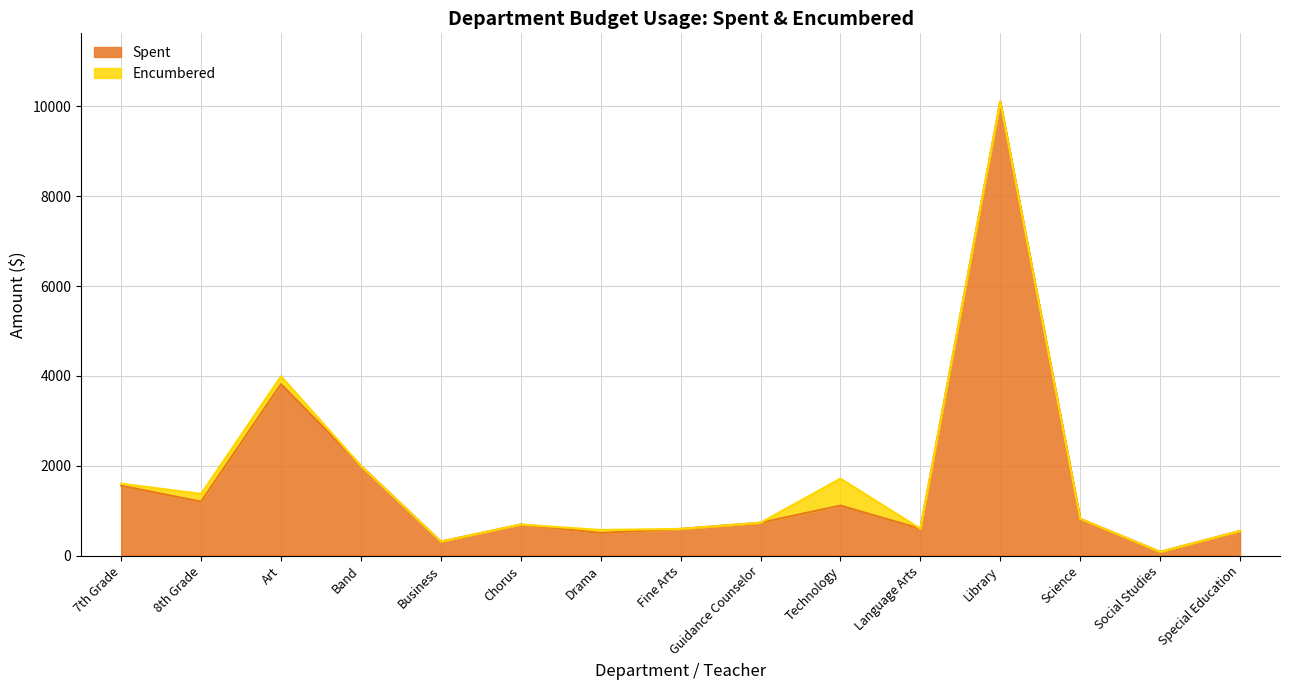

Reading right to left, extract all data points from this chart.

Special Education=549.6	Social Studies=83.6	Science=820.9	Library=10111.6	Language Arts=598.6	Technology=1114.6	Guidance Counselor=731.9	Fine Arts=595.0	Drama=504.2	Chorus=692.5	Business=313.0	Band=2000.0	Art=3818.9	8th Grade=1202.2	7th Grade=1556.7